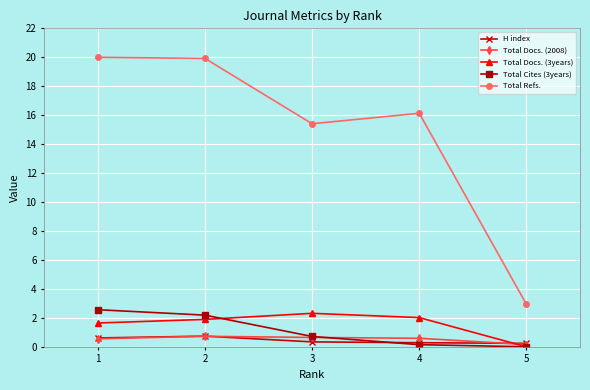

What is the value of the Total Cites (3years) point at the 2nd from the left?

2.2